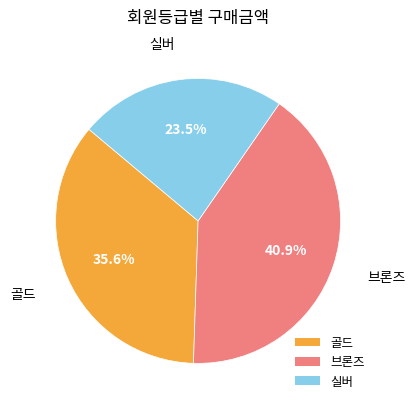

Is 골드 the majority of the pie?

No